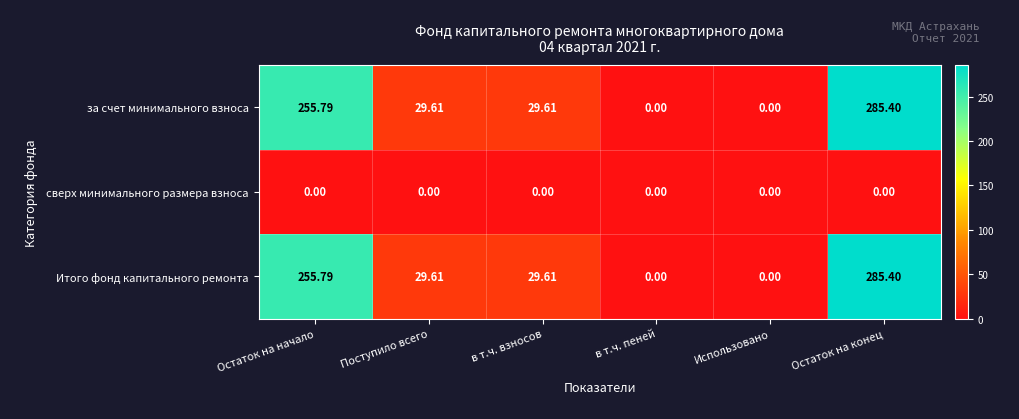

At which category does the chart reach its peak across all series?

Остаток на конец